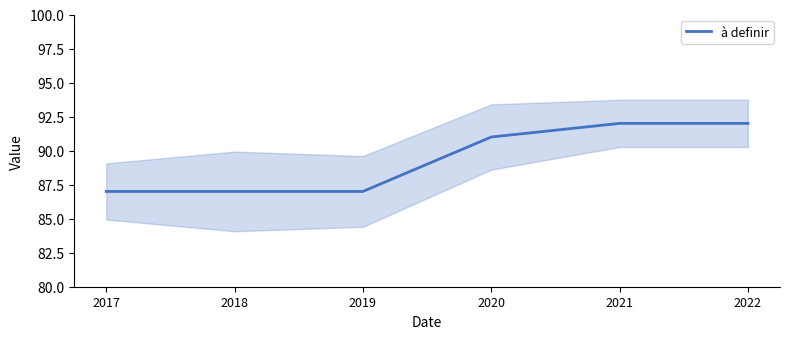

Is it true that the value at 2019 is 41?

False